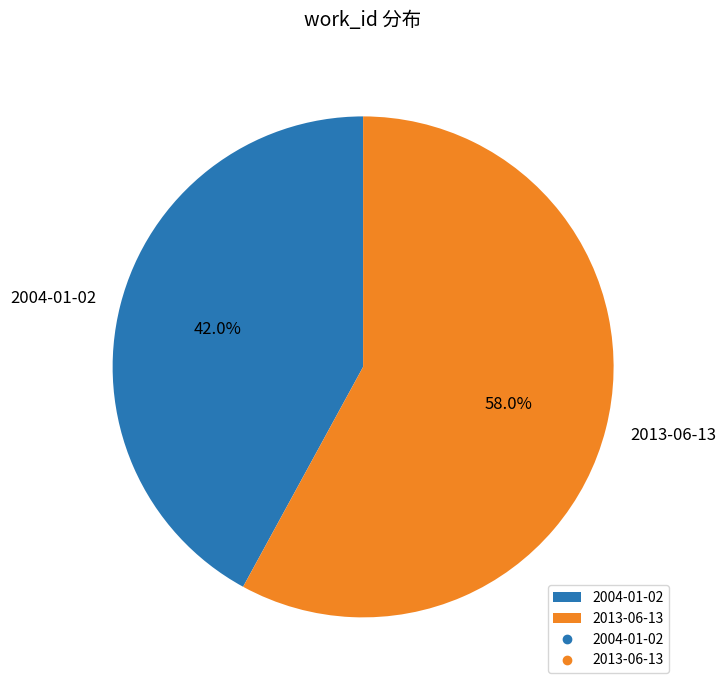

To the nearest percent, what is the difference between the largest and smallest slice percentages?

16%